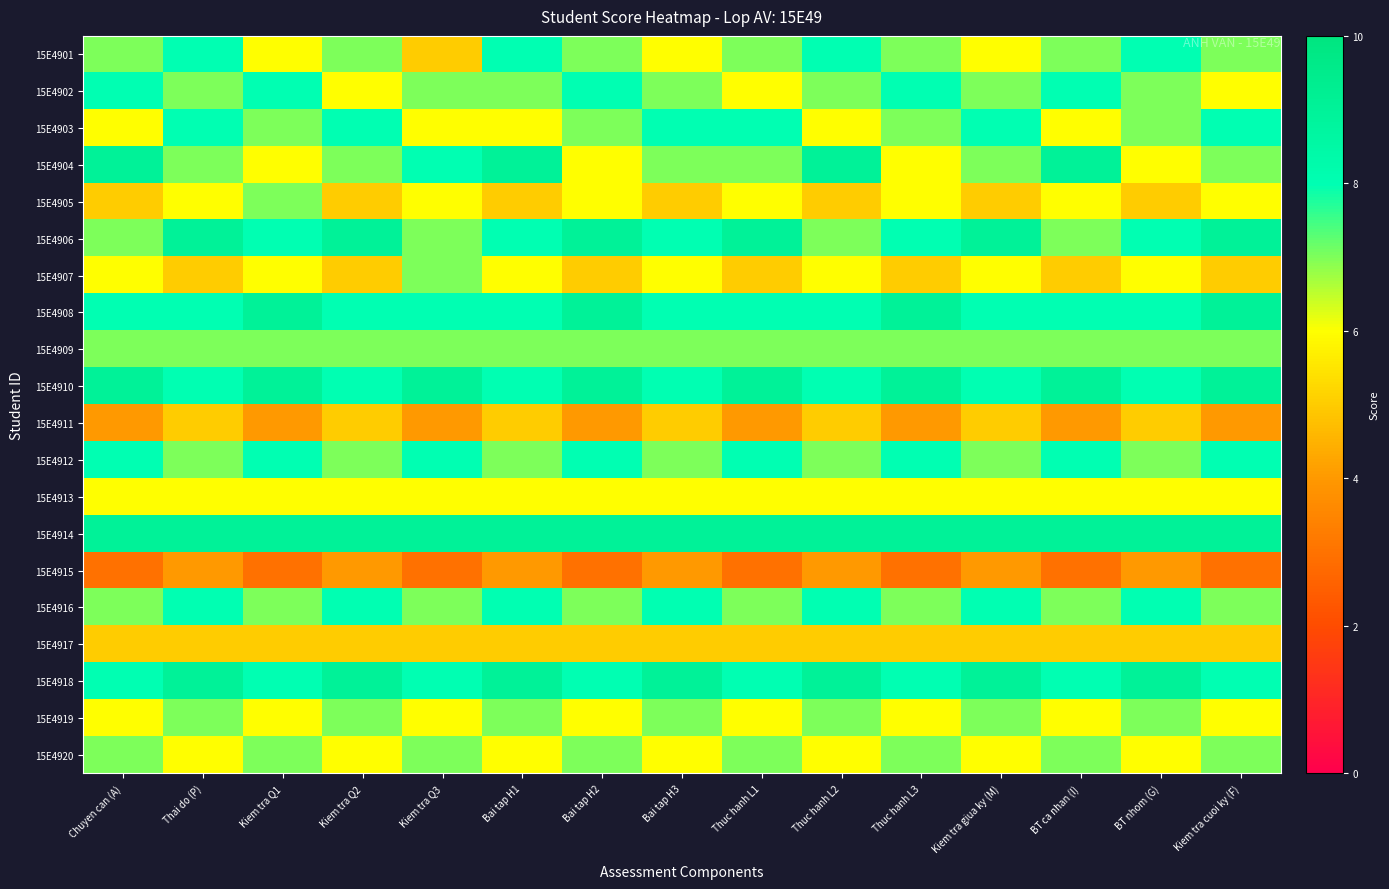

Which series has the widest spread of values?

15E4901